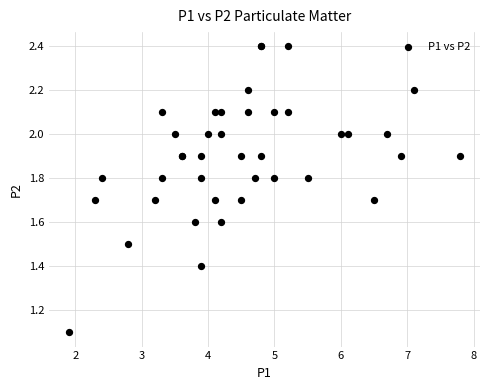

What Y value in the scatter plot is closest to 1?

1.1